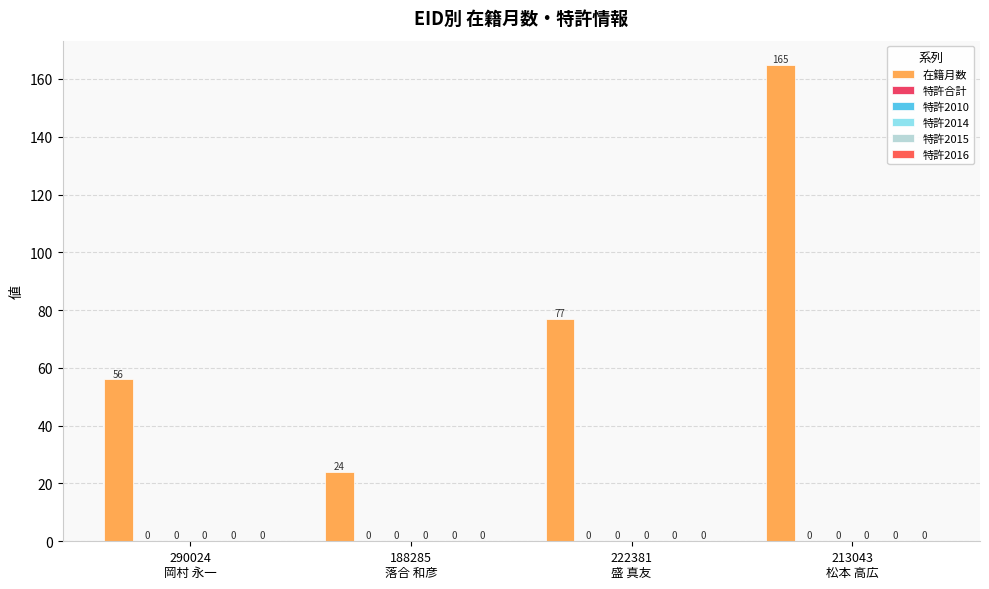

How many bars are there in total?

4